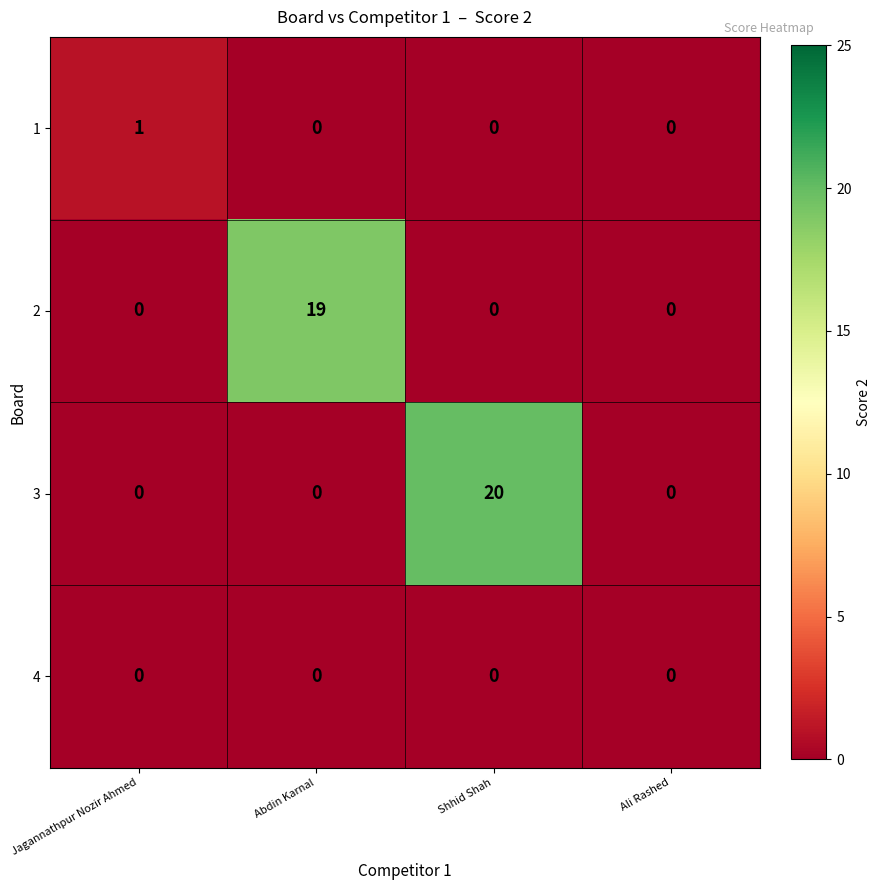

Is it true that 3 equals 0 at Ali Rashed?

True